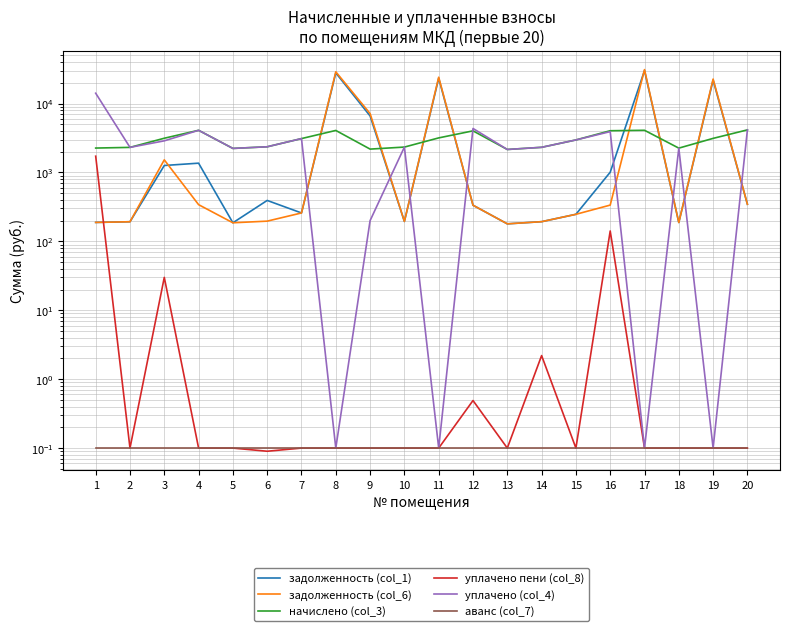

True or false: начислено (col_3) and аванс (col_7) intersect in this chart.

False